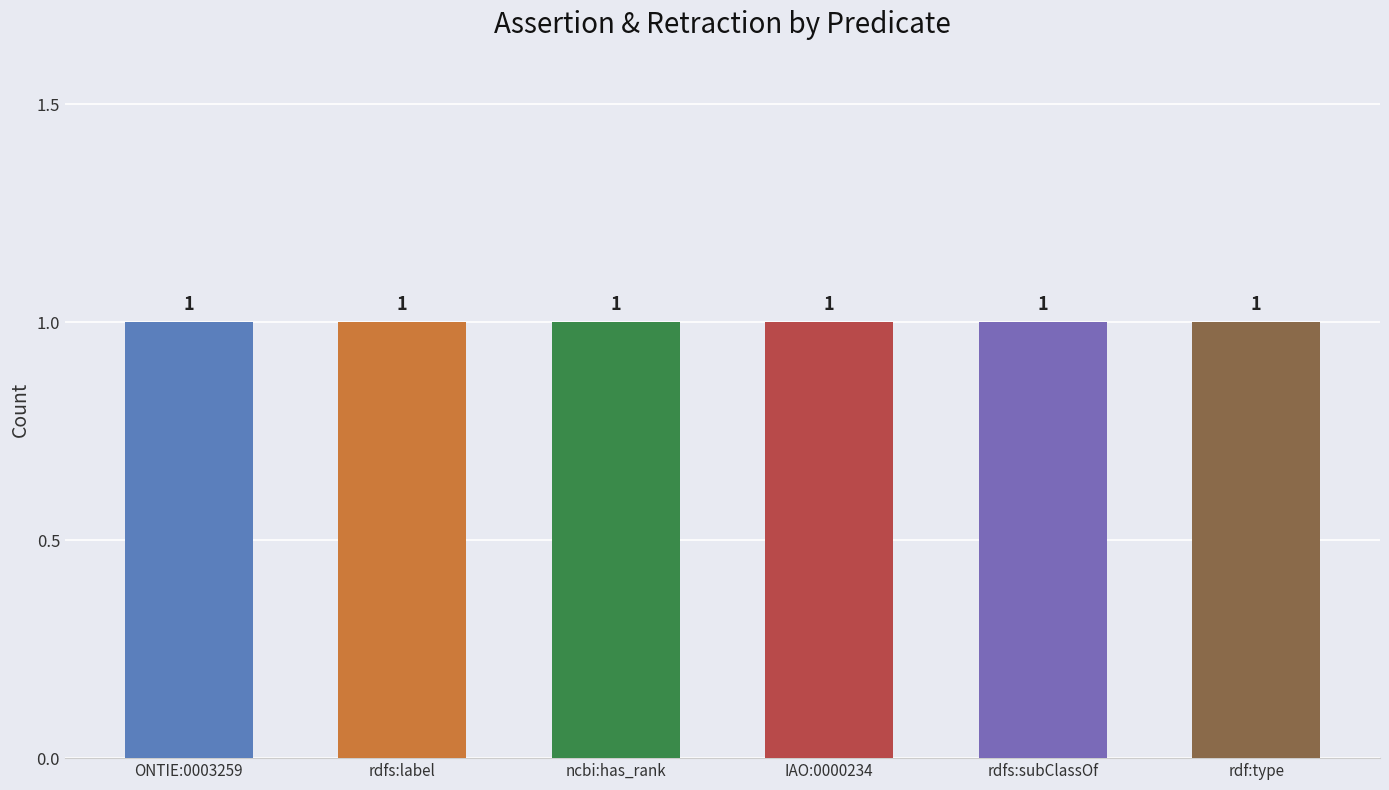

Which category has the highest value in the assertion series?

ONTIE:0003259